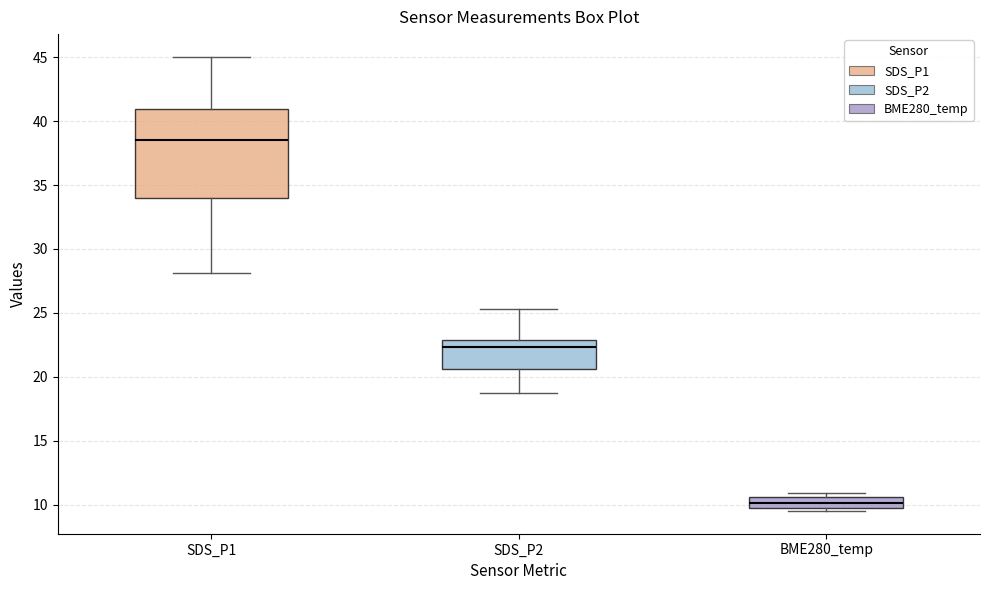

Reading left to right, read every box against the y-axis: the position of its median line, the range the box covers, and the ends of its whiskers. The values are not printed on the chart, so give them approximately, as read against the axis.

SDS_P1: median 38.5, box 34.0 to 41.0, whiskers 28.0 to 45.0
SDS_P2: median 22.5, box 20.5 to 23.0, whiskers 19.0 to 25.5
BME280_temp: median 10.0, box 9.5 to 10.5, whiskers 9.5 (just below the box's lower edge) to 11.0